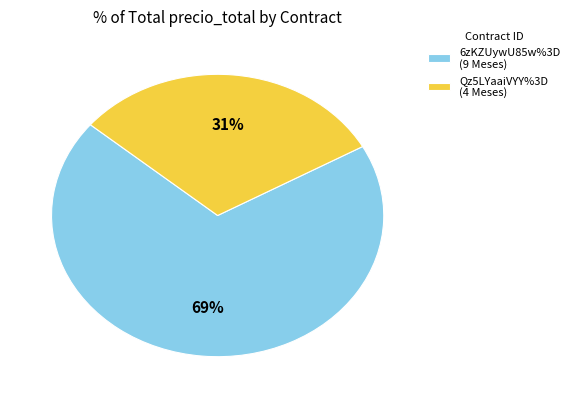

Count the number of slices in the pie.

2